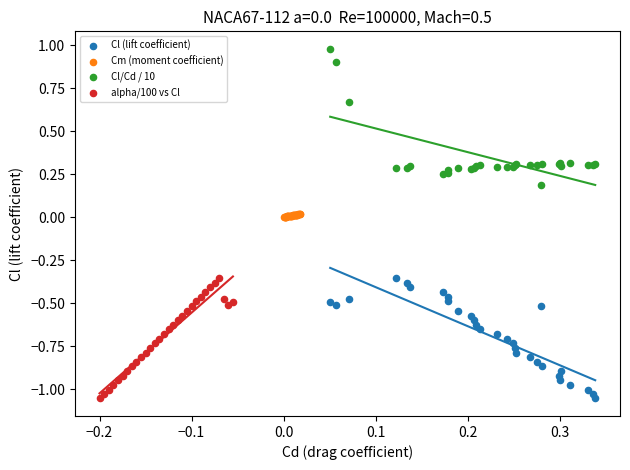

What are all the series names shown in the legend?

Cl (lift coefficient), Cm (moment coefficient), Cl/Cd / 10, alpha/100 vs Cl